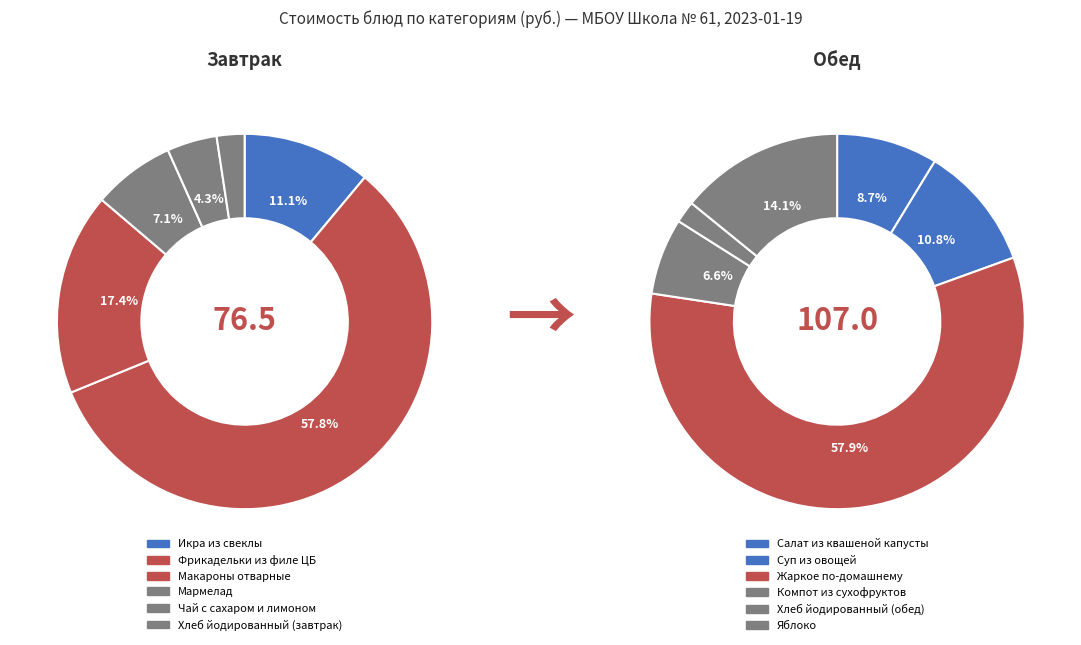

Which has a higher value, Салат из квашеной капусты or Макароны отварные?

Макароны отварные